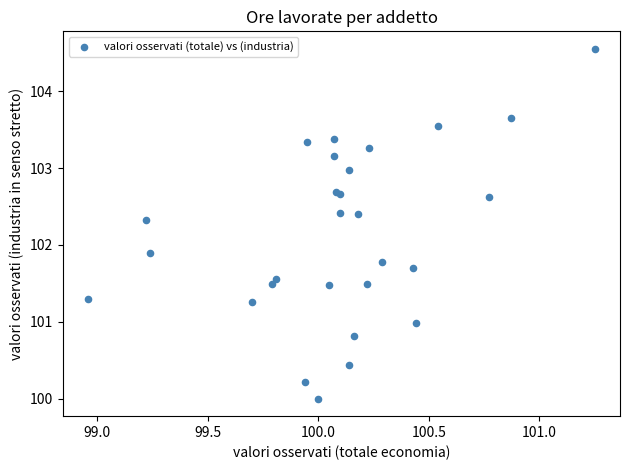

What Y value in the scatter plot is closest to 102?

101.9